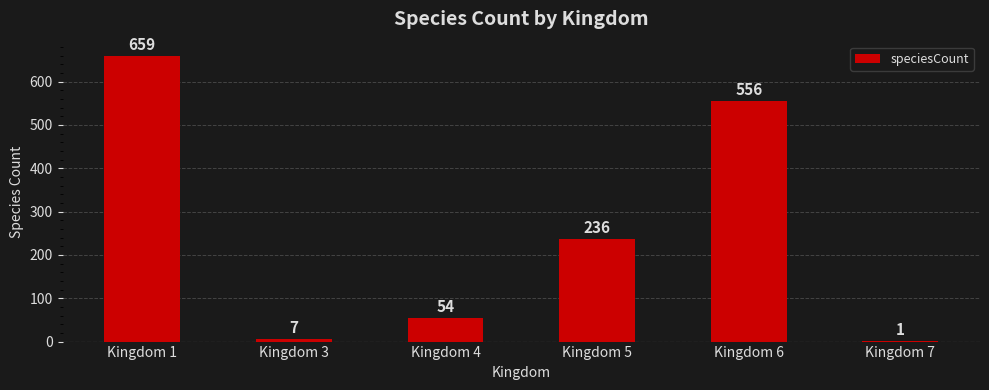

What is the greatest value displayed?

659